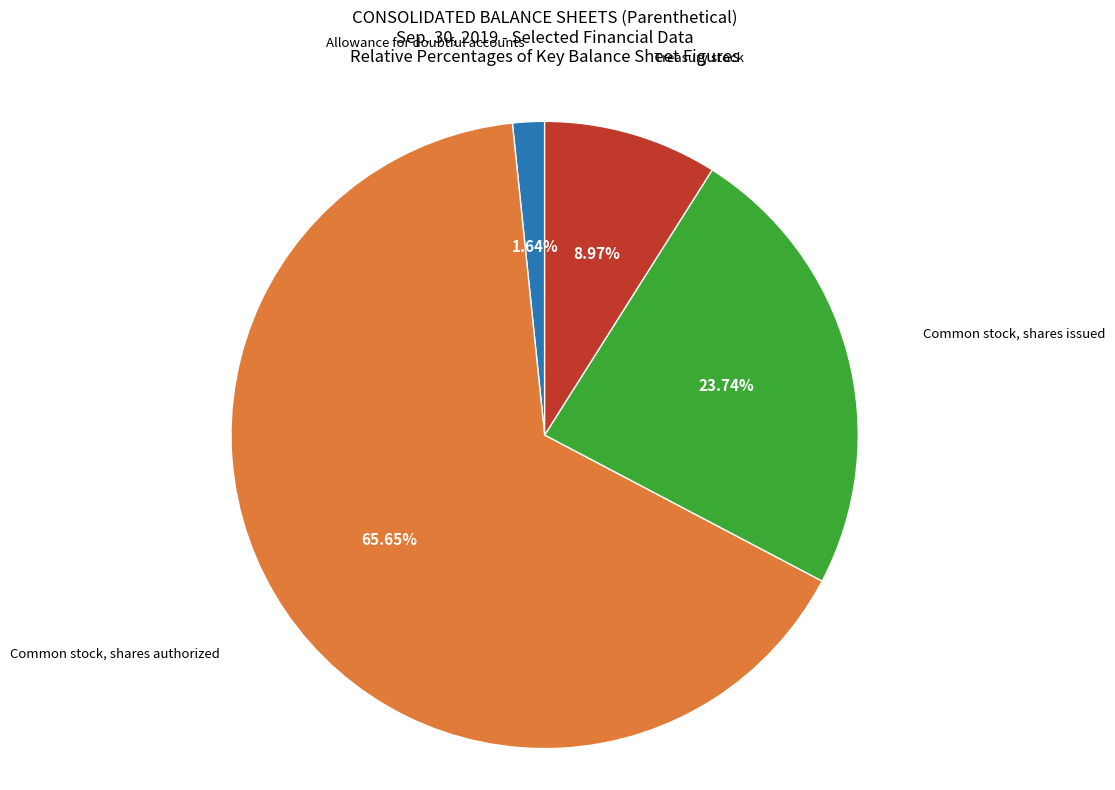

To the nearest percent, what portion does Treasury stock represent?

9%